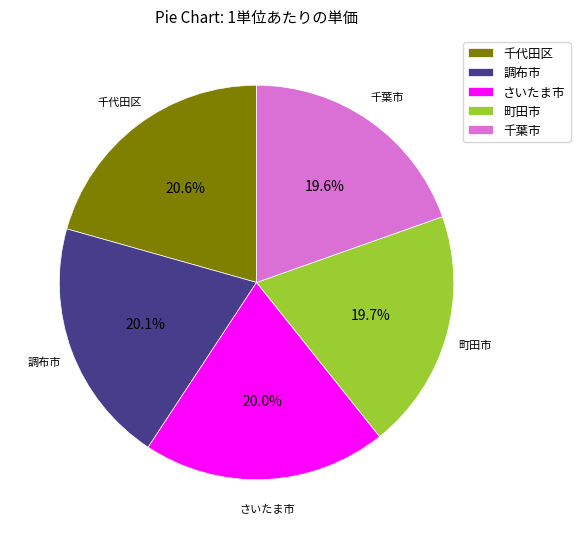

To the nearest percent, what portion does 町田市 represent?

20%